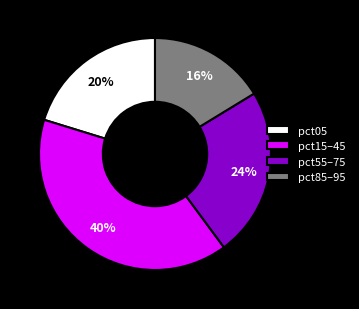

To the nearest percent, what is the difference between the largest and smallest slice percentages?

24%